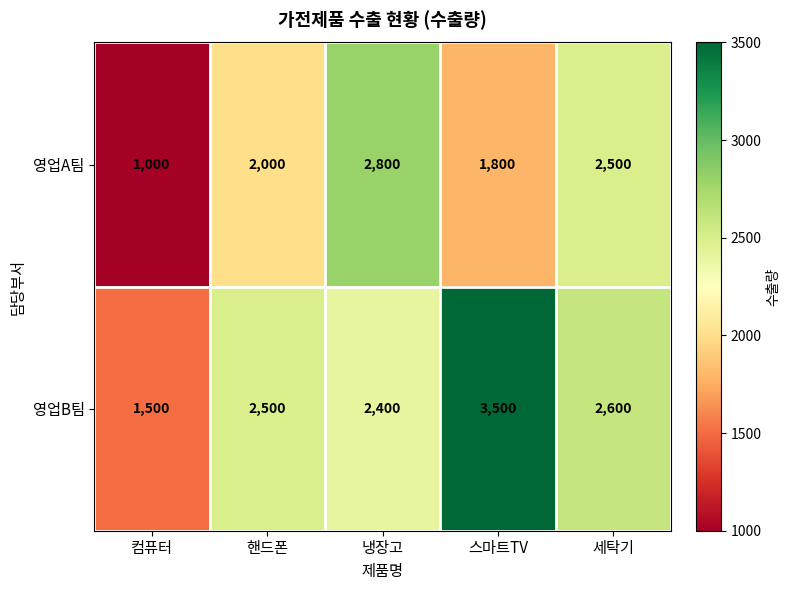

At which category does the chart reach its minimum across all series?

컴퓨터